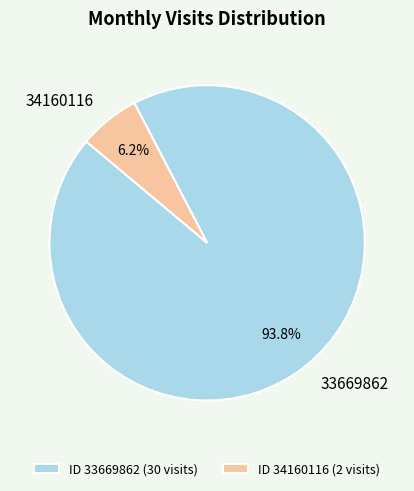

Is the sum of ID 34160116 (2 visits) and ID 33669862 (30 visits) greater than half?

Yes